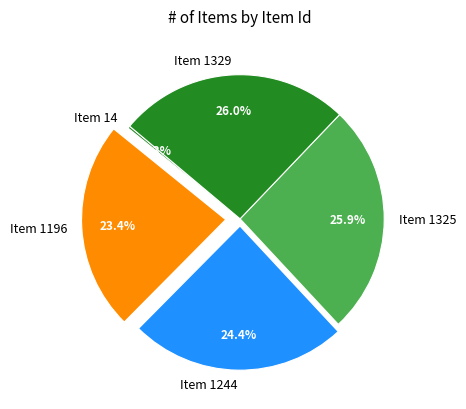

What is the total percentage of Item 1329 and Item 1244?

50.4%